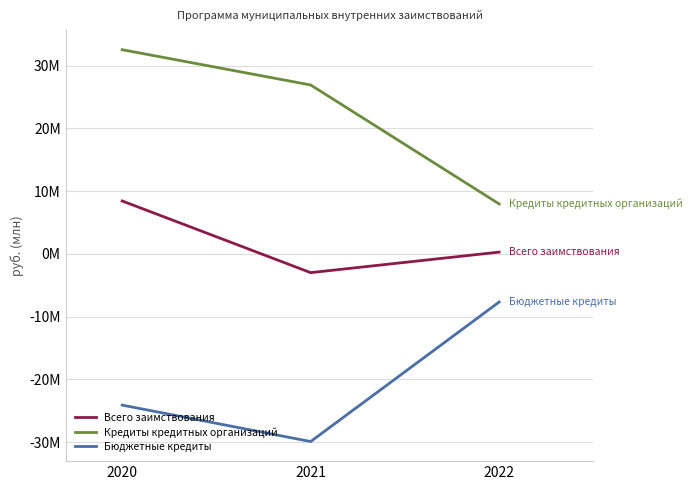

Does the chart display data point markers on the line(s)?

No